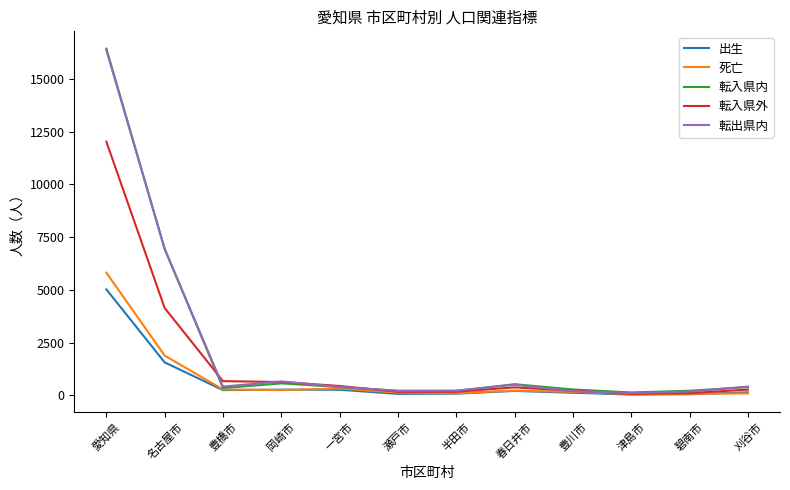

True or false: 死亡 has a value of 1878 at 名古屋市.

True